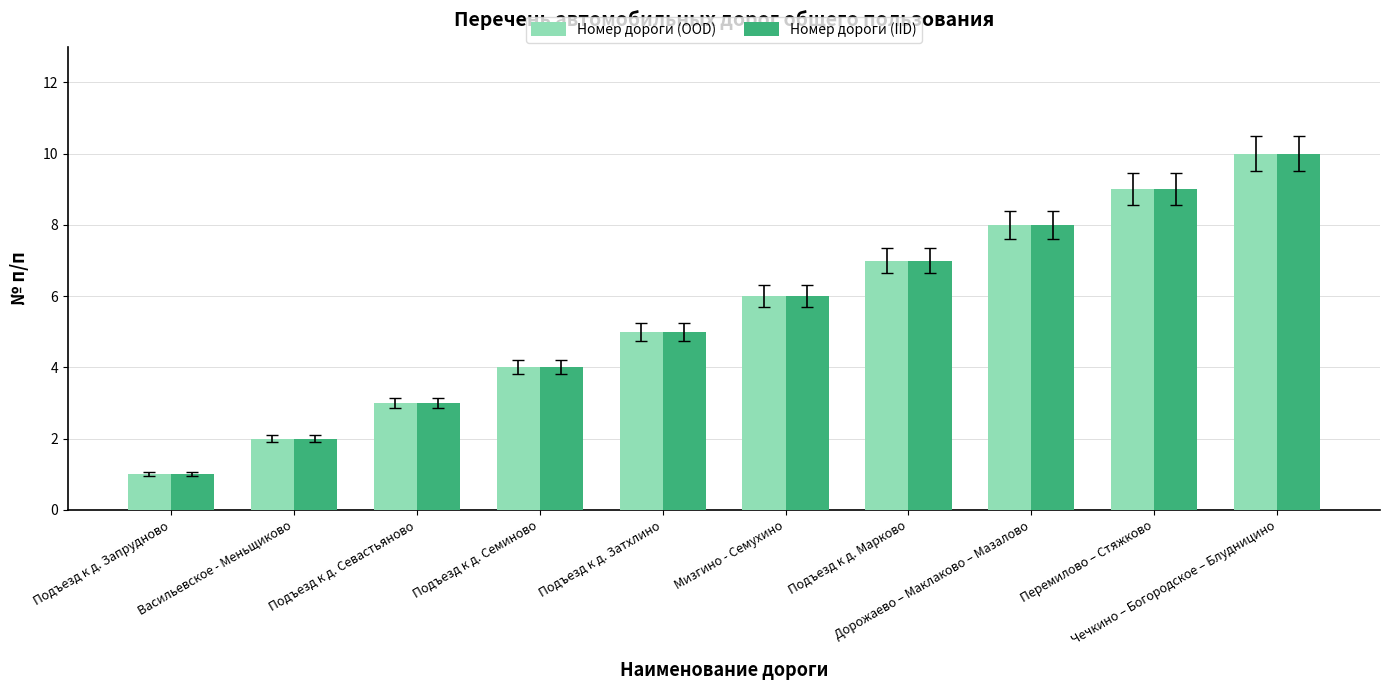

What position from the right is Васильевское - Меньщиково?

9